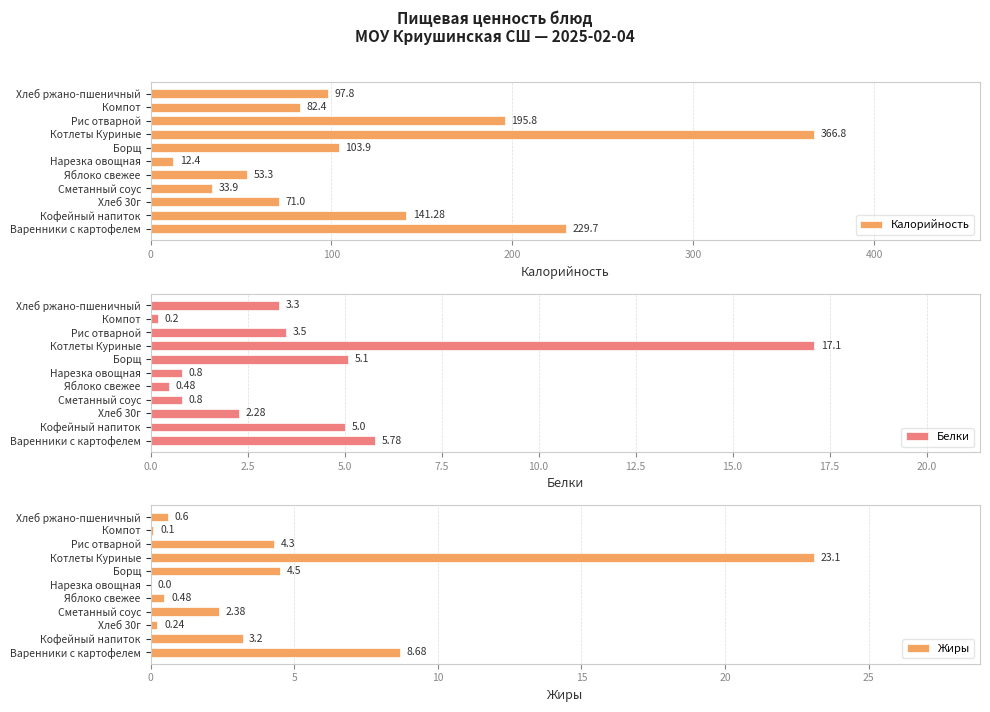

Which category has the lowest value in the Калорийность series?

Нарезка овощная